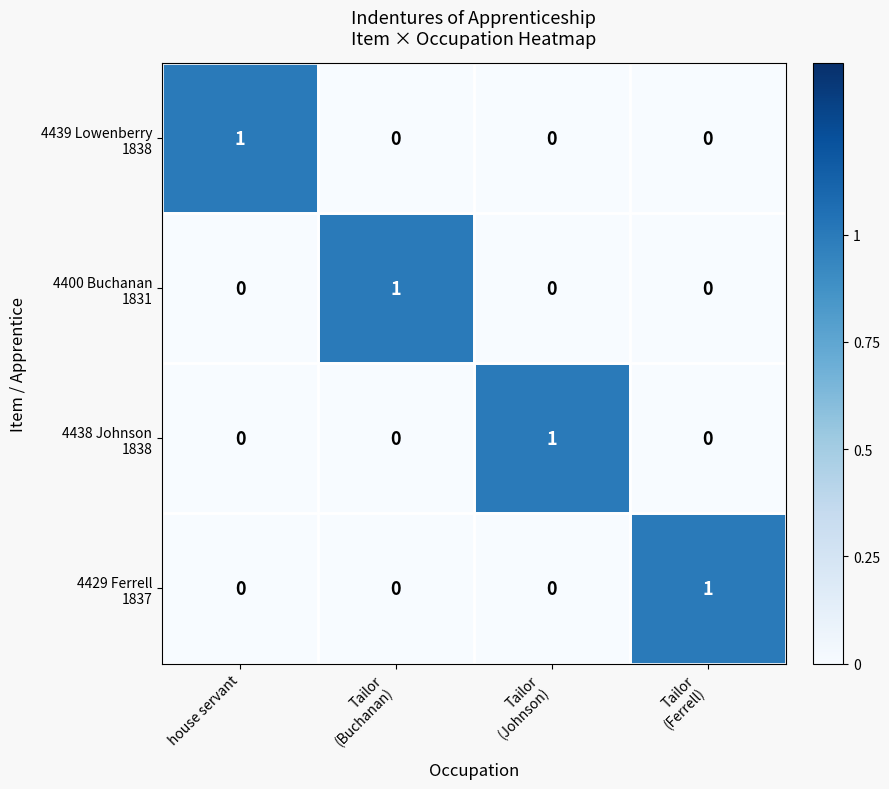

At how many categories does at least one series exceed 0?

4